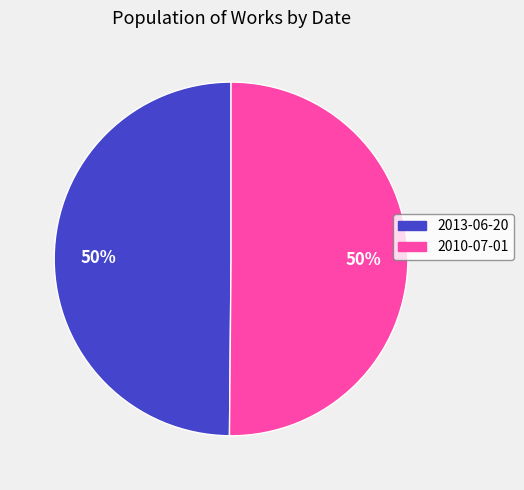

Is it true that 2010-07-01 is 59% of the pie?

False